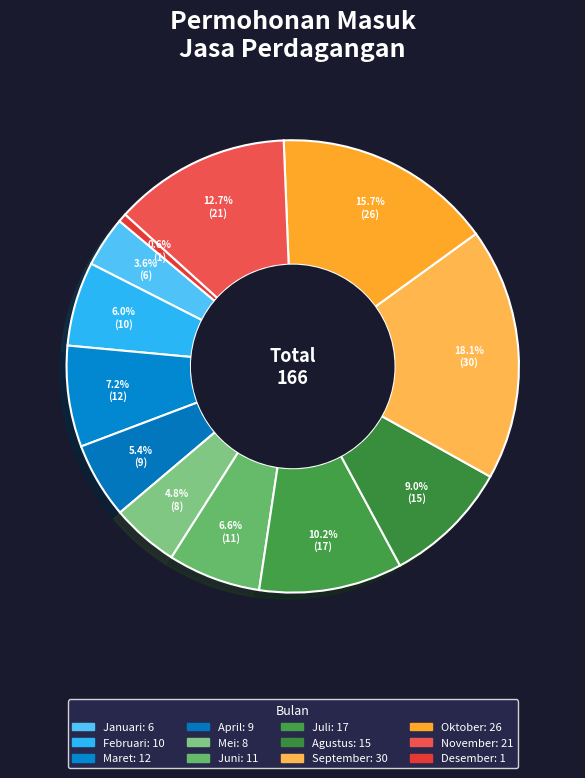

How many segments does this pie chart have?

12